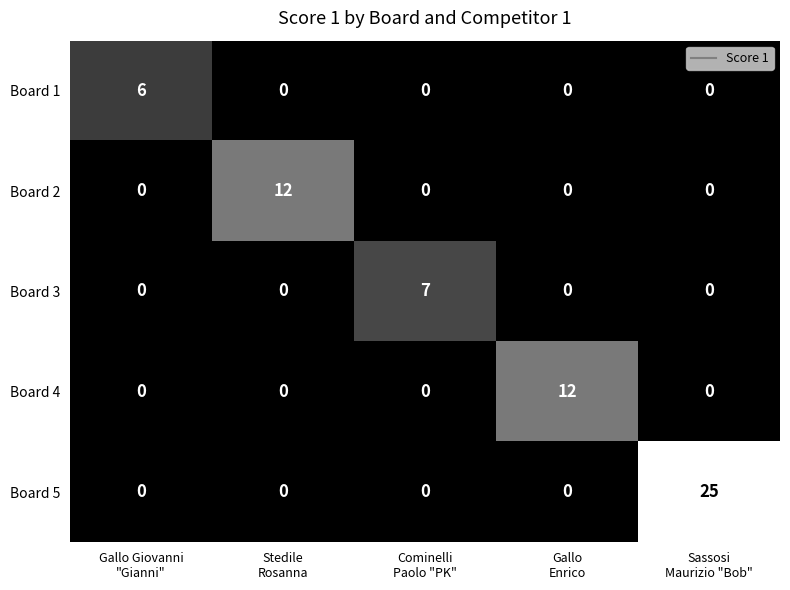

What is the maximum value for Board 4?

12